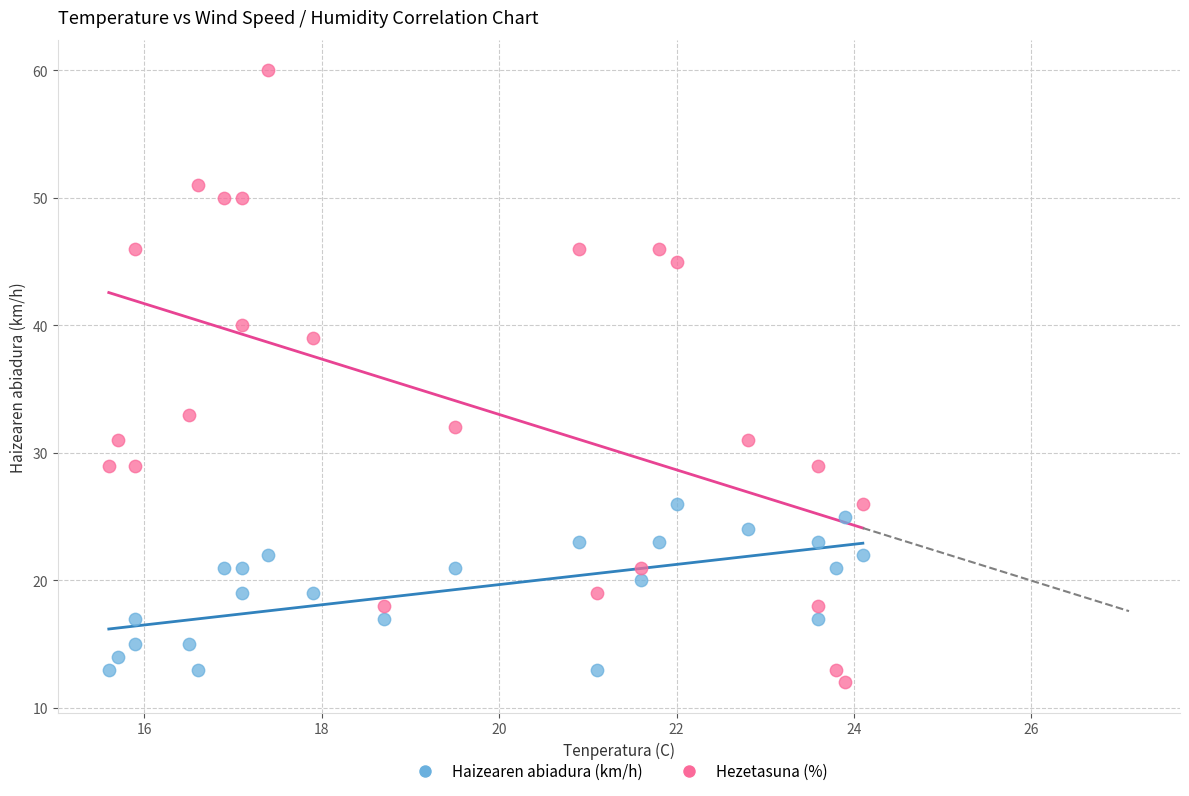

What are all the series names shown in the legend?

Haizearen abiadura (km/h), Hezetasuna (%)